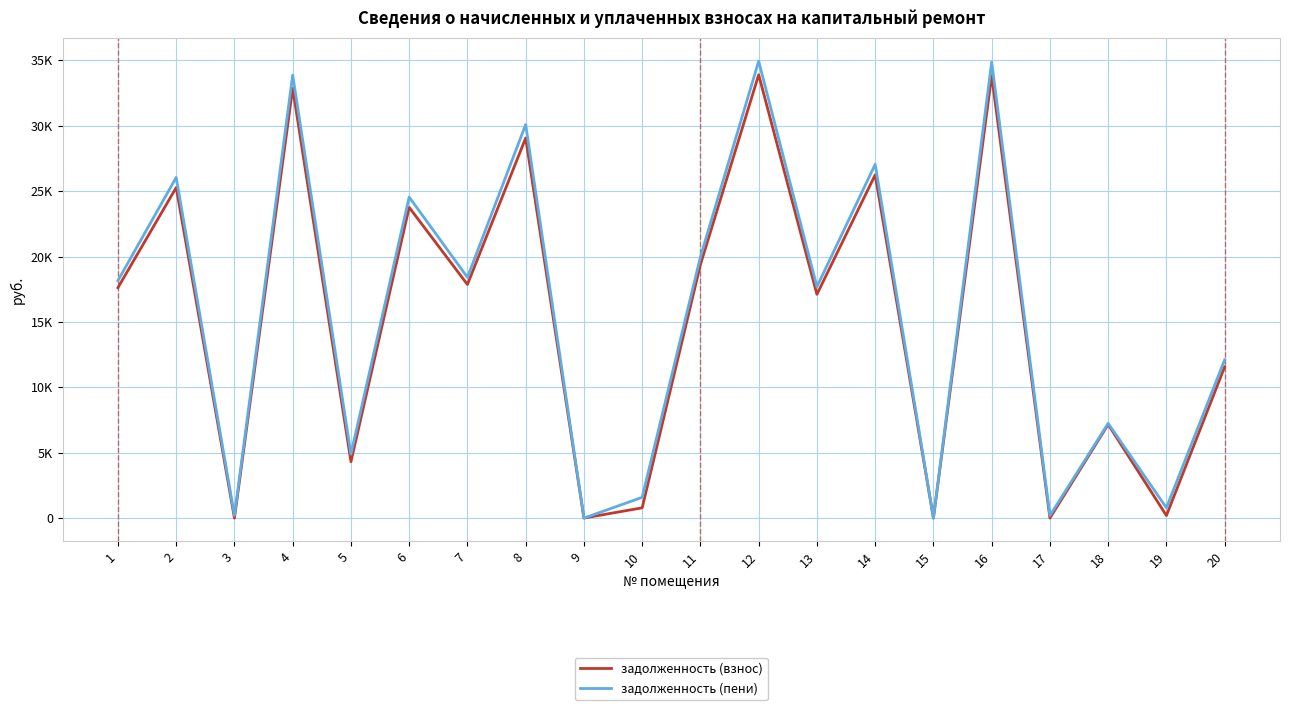

The задолженность (взнос) series shows 17619.2 at 1. True or false?

True